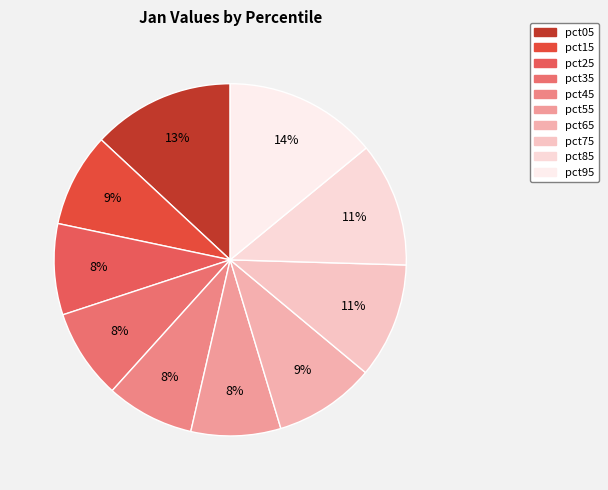

What is the largest slice in the pie chart?

pct95